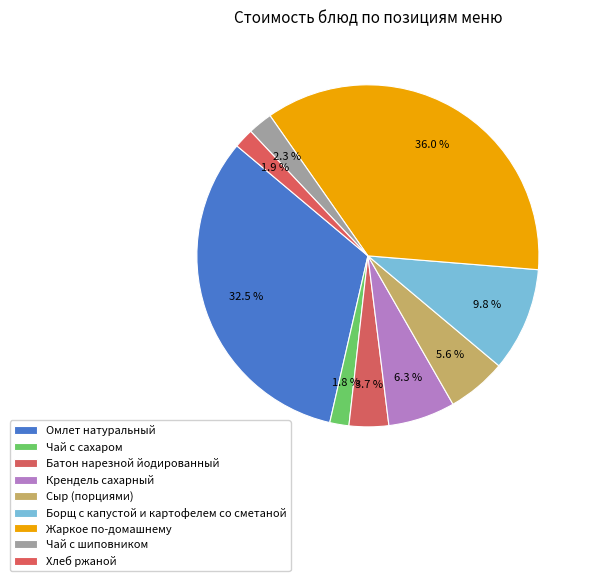

Approximately how many times larger is the value at Чай с шиповником compared to Крендель сахарный?

0.4